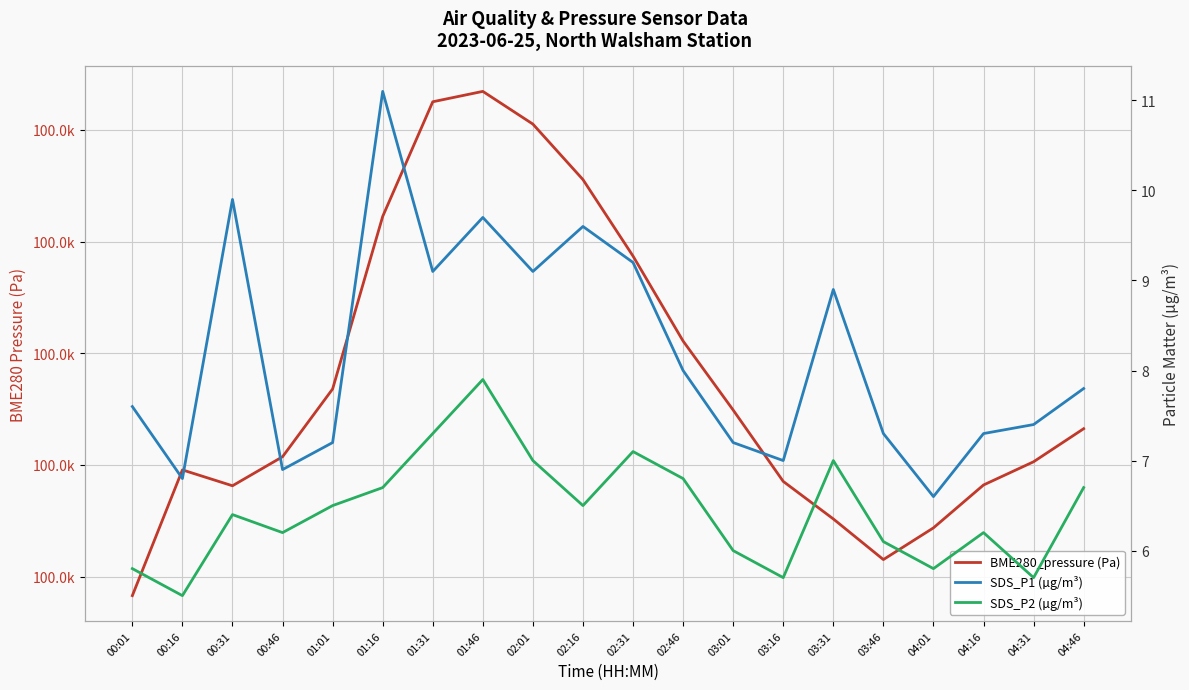

What position from the right is 04:16?

3